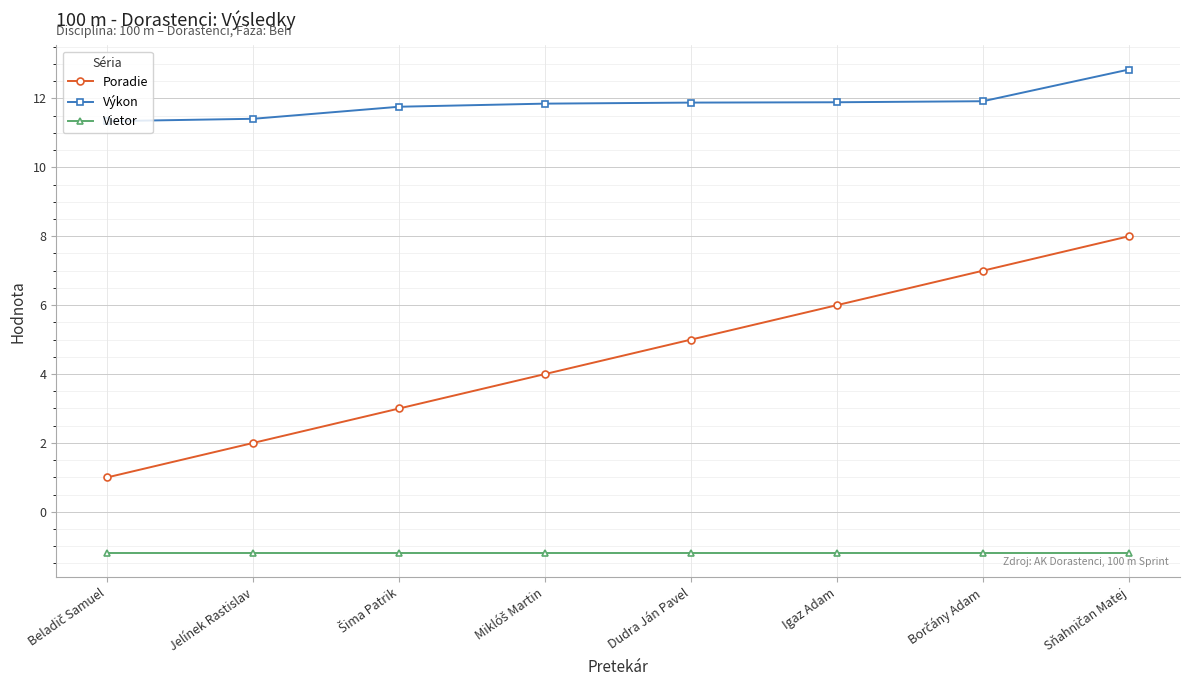

Which series has the largest range (max minus min)?

Poradie